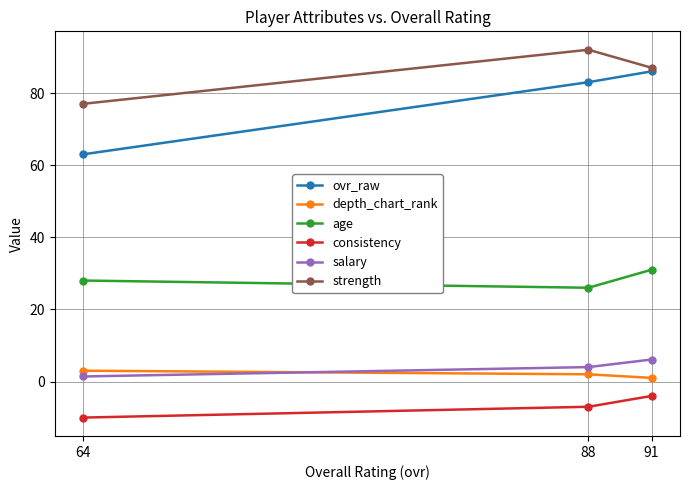

What are all the series names shown in the legend?

ovr_raw, depth_chart_rank, age, consistency, salary, strength